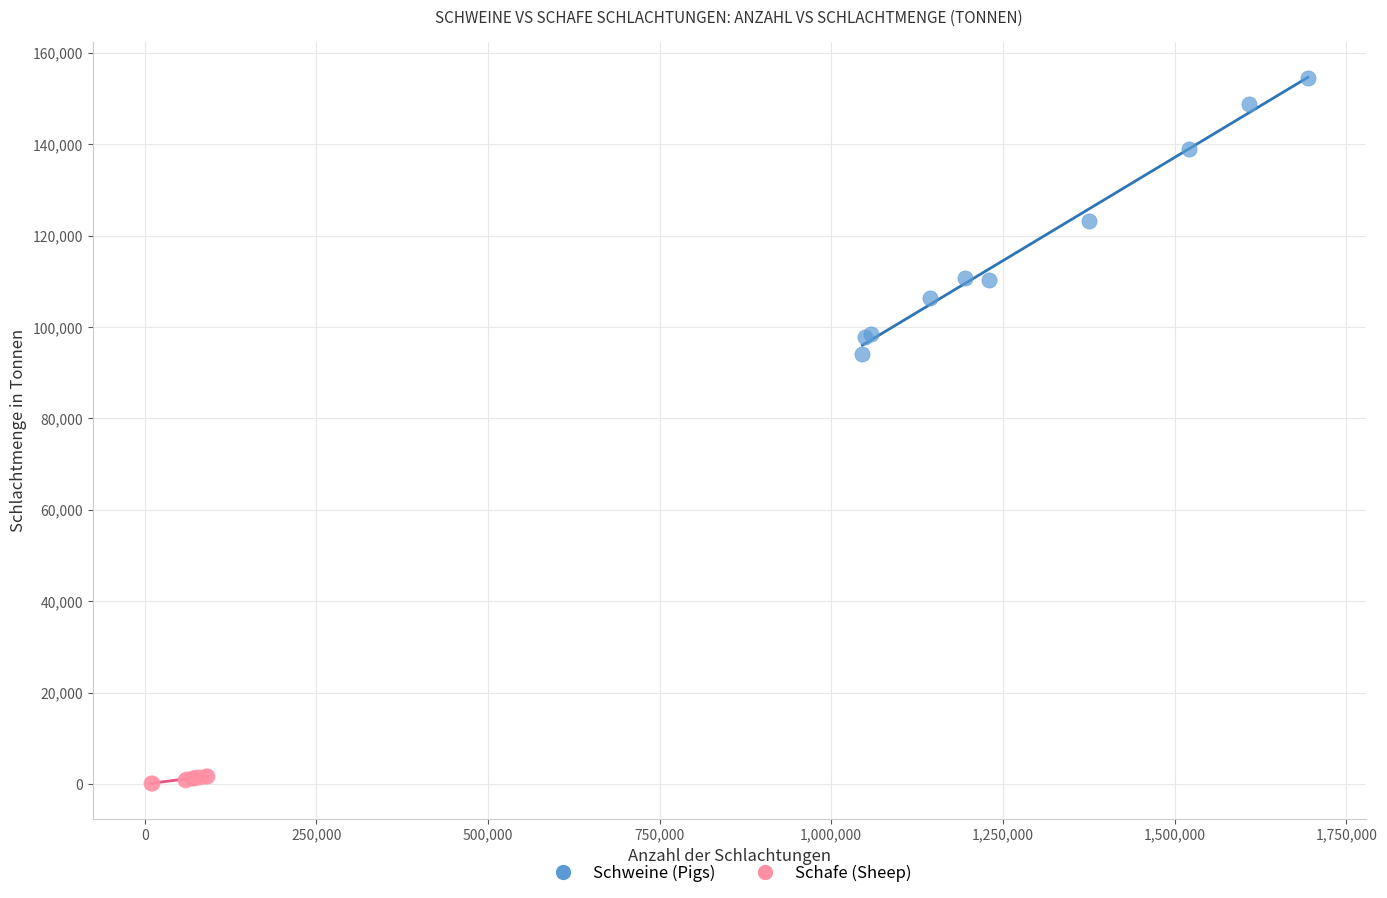

Which series has the widest spread of Y values?

Schweine (Pigs)